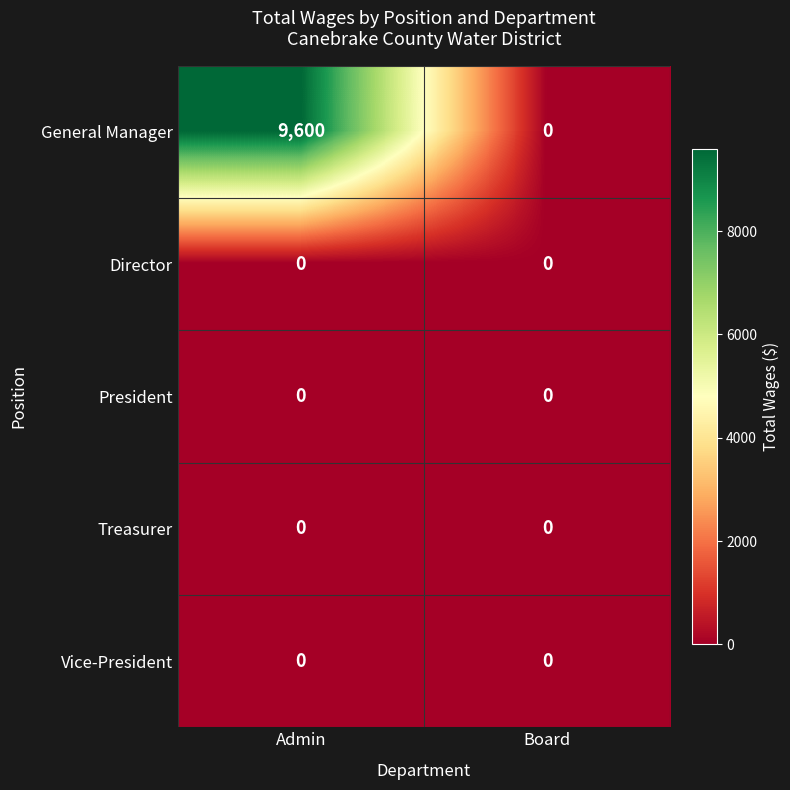

What is the total value across all series at Admin?

9600